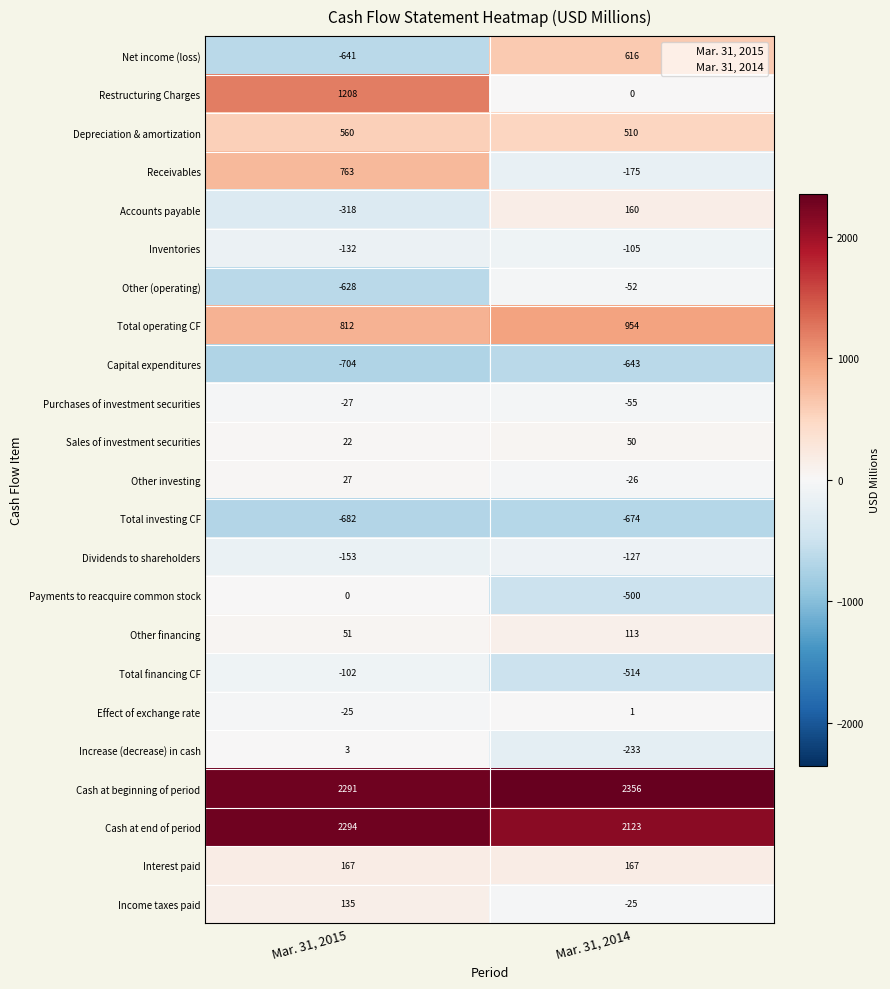

At which label is Other financing closest to 82?

Mar. 31, 2015